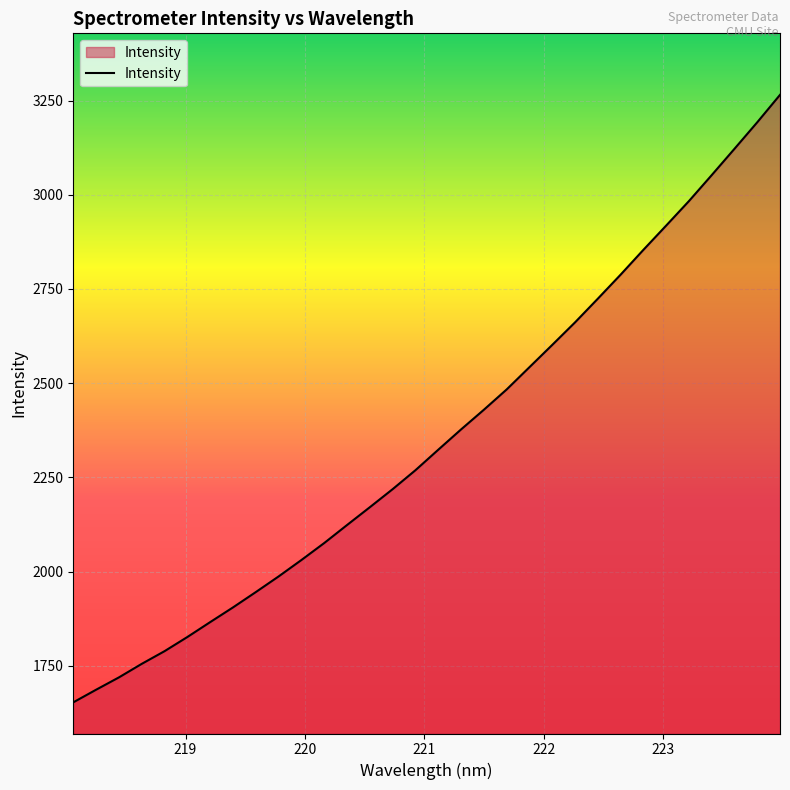

What is the sum of all values?

75342.1